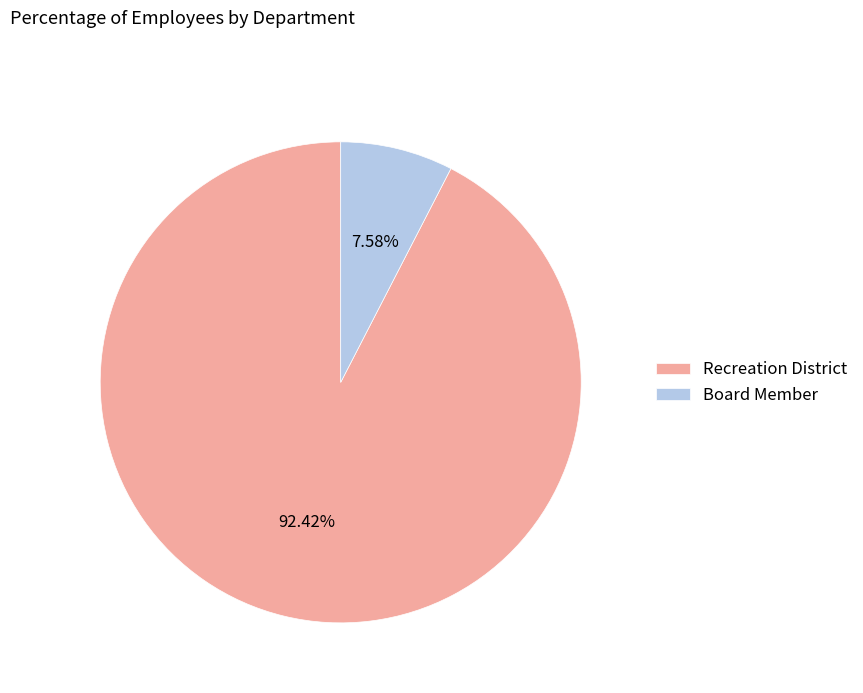

To the nearest percent, what is the average slice percentage?

50%